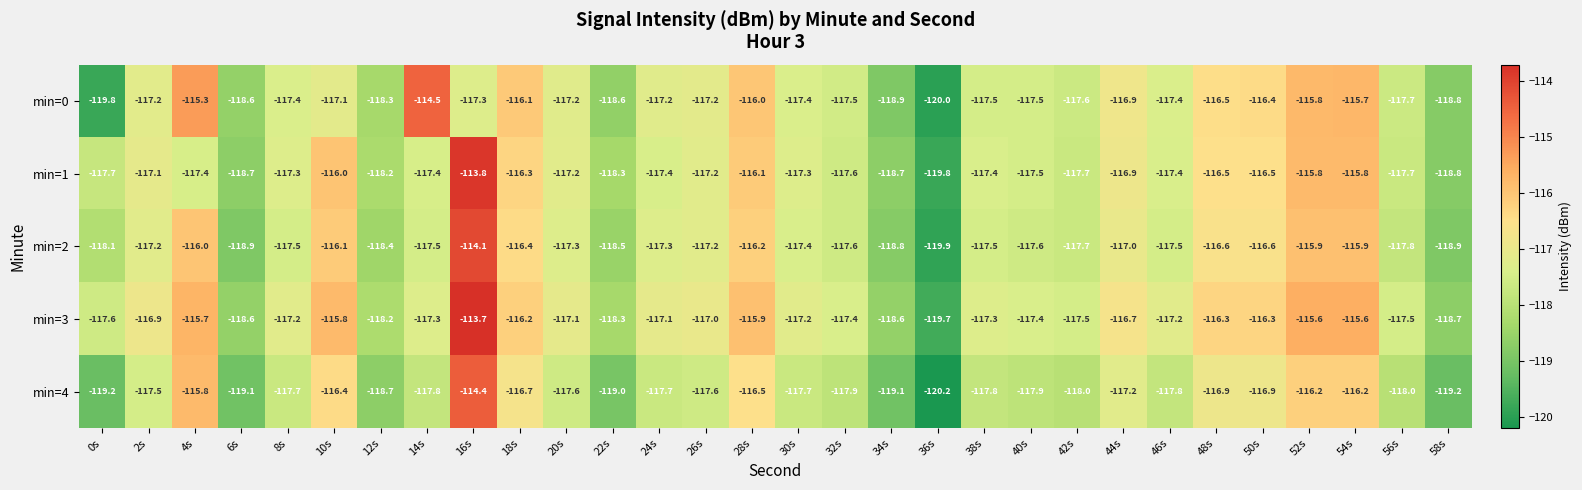

What is the difference between the highest and lowest values at 2s?

0.6